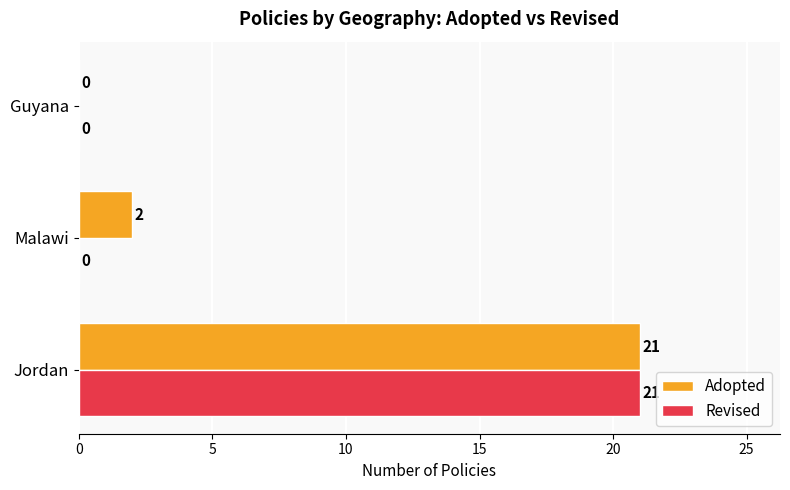

Which series has the largest total across all categories?

Adopted